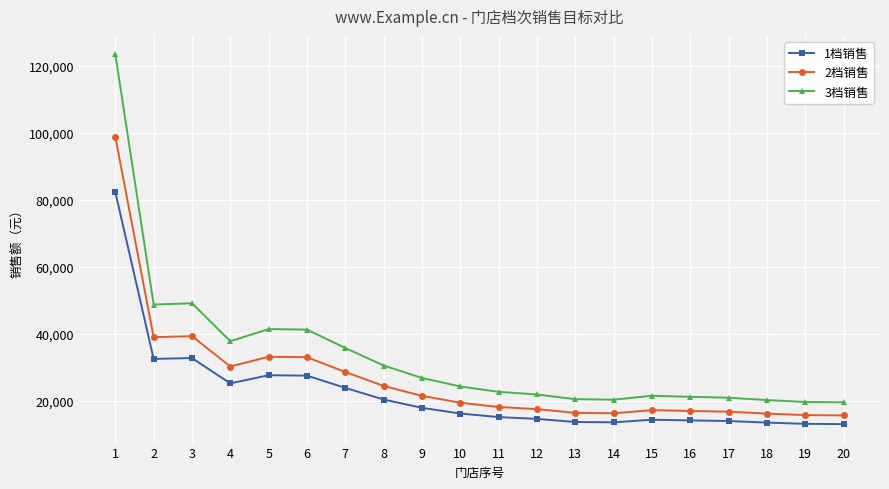

True or false: 3档销售 and 1档销售 intersect in this chart.

False